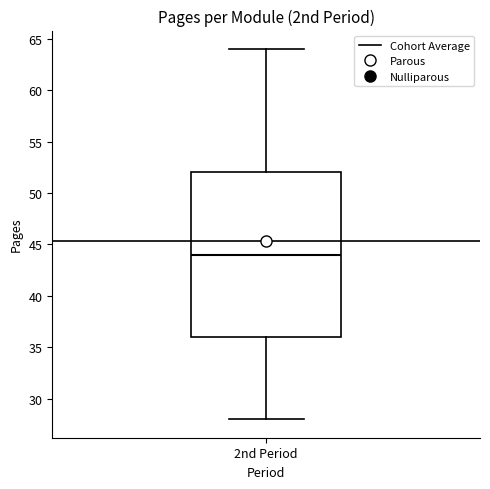

Transcribe this box plot: give where the median line is, the range the box spans, and where the two whiskers end, as read against the y-axis. The values are not printed on the chart, so give them approximately, as read against the axis.

median 44, box 36 to 52, whiskers 28 to 64